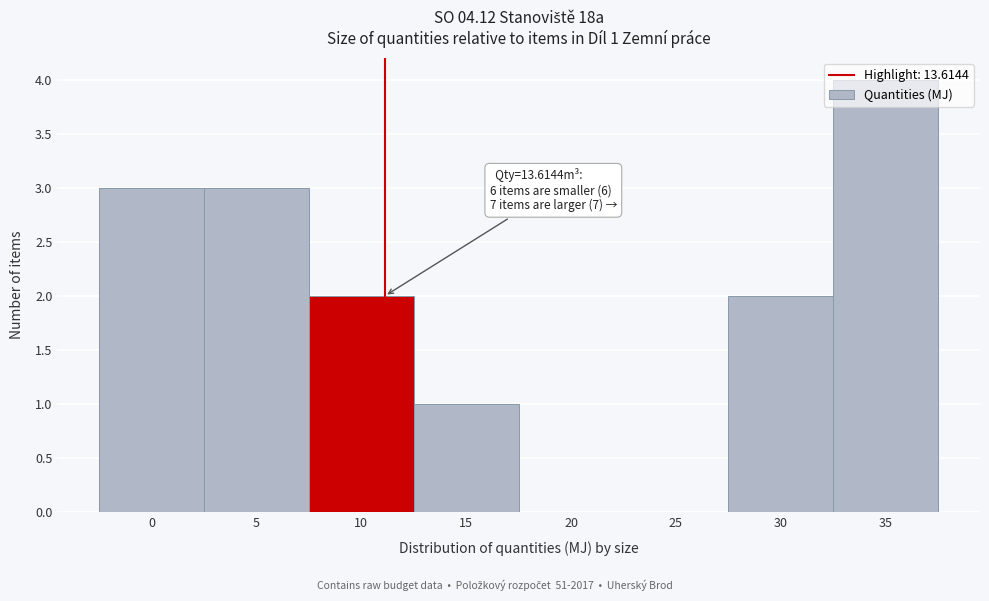

Read the value at 5.

3